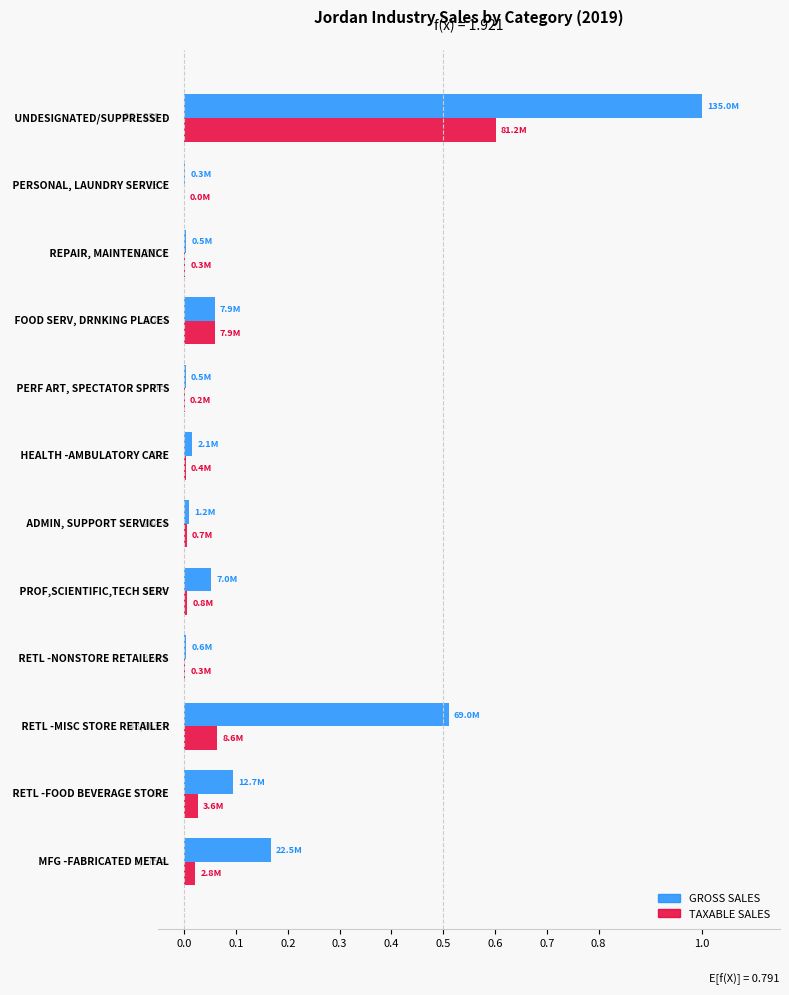

What is the greatest value displayed?

1.0